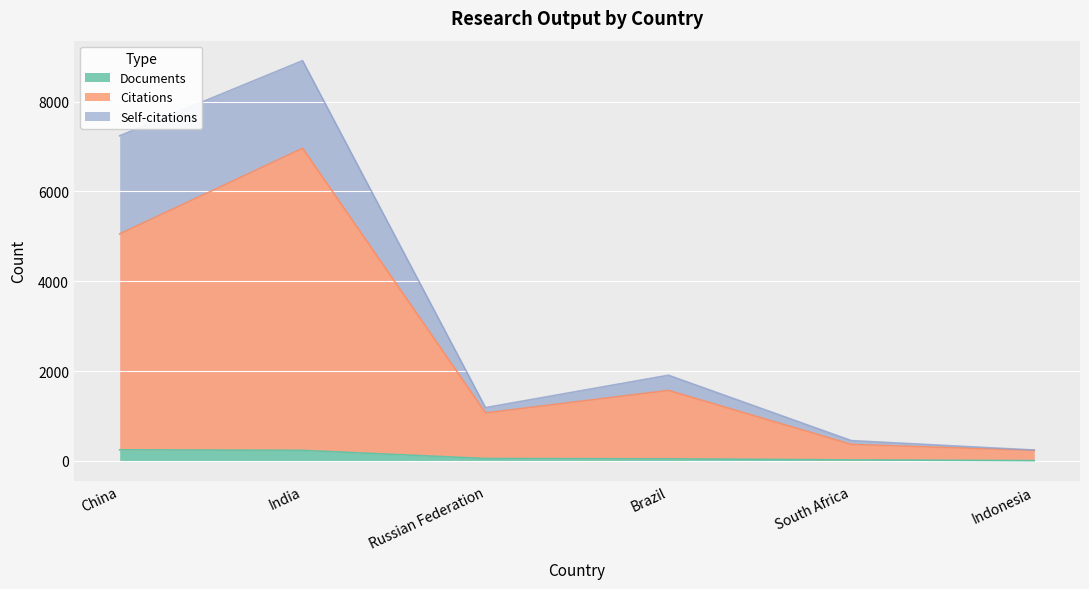

At which category is the sum across all series the highest?

India